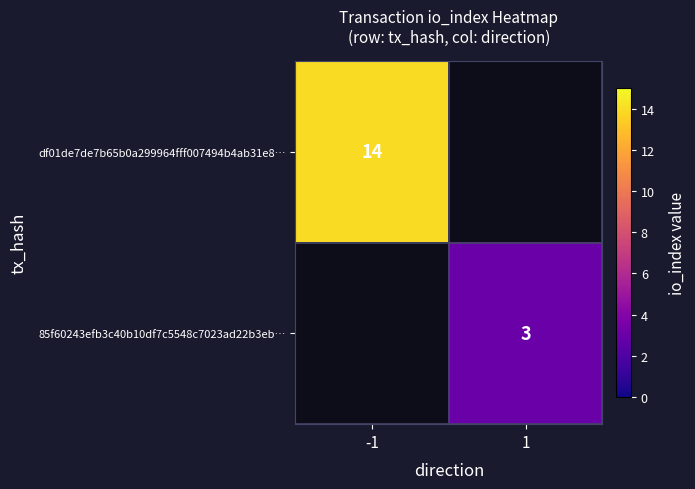

At which category does the chart reach its peak across all series?

-1